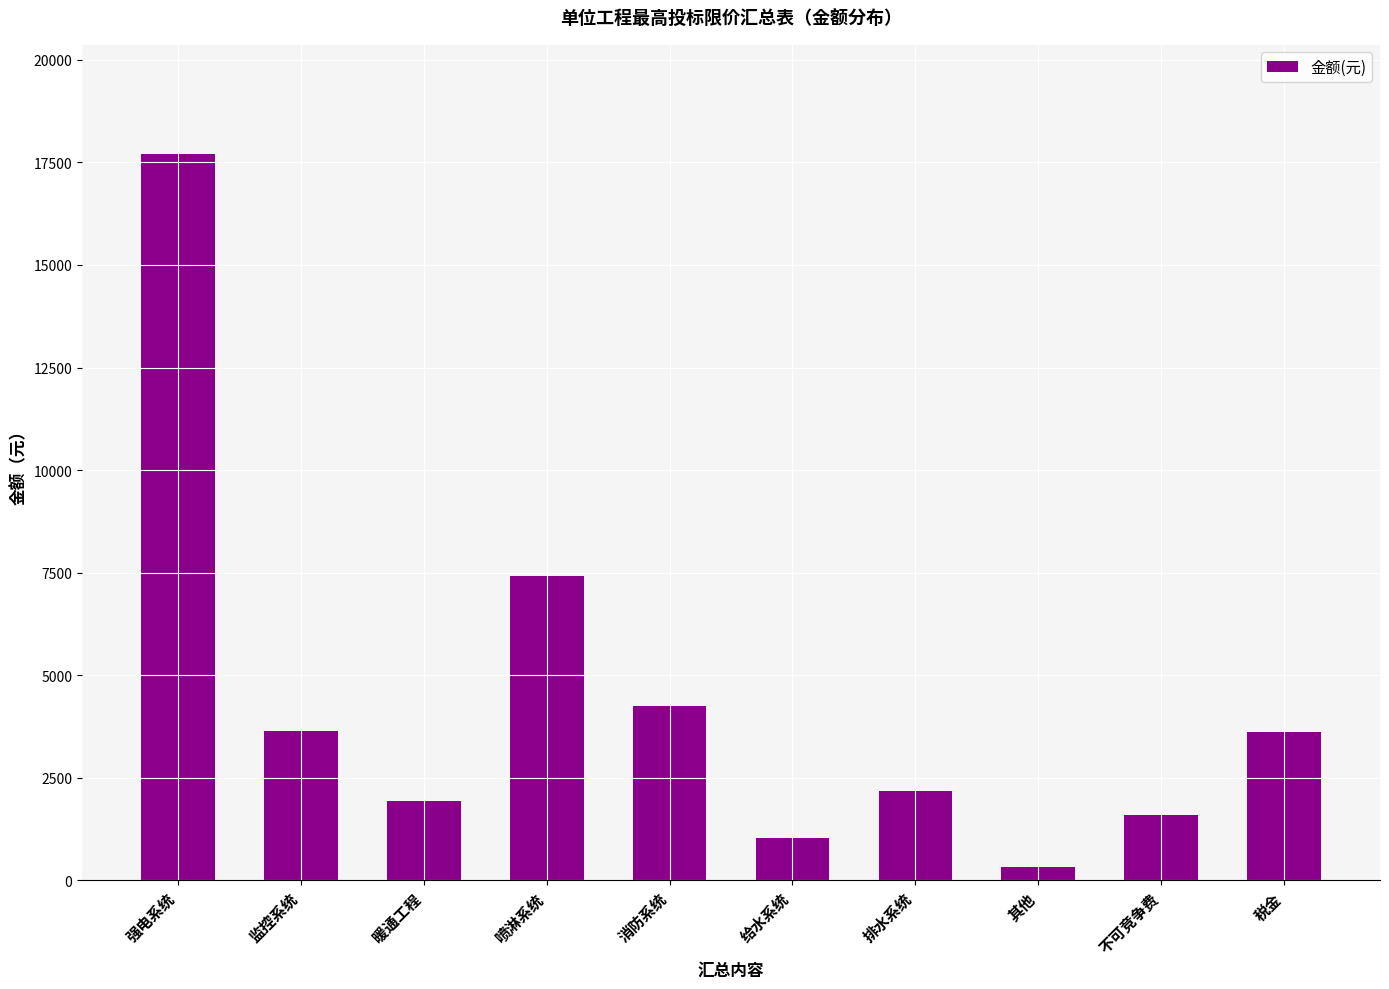

What is the change in value from 其他 to 税金?

+3269.1